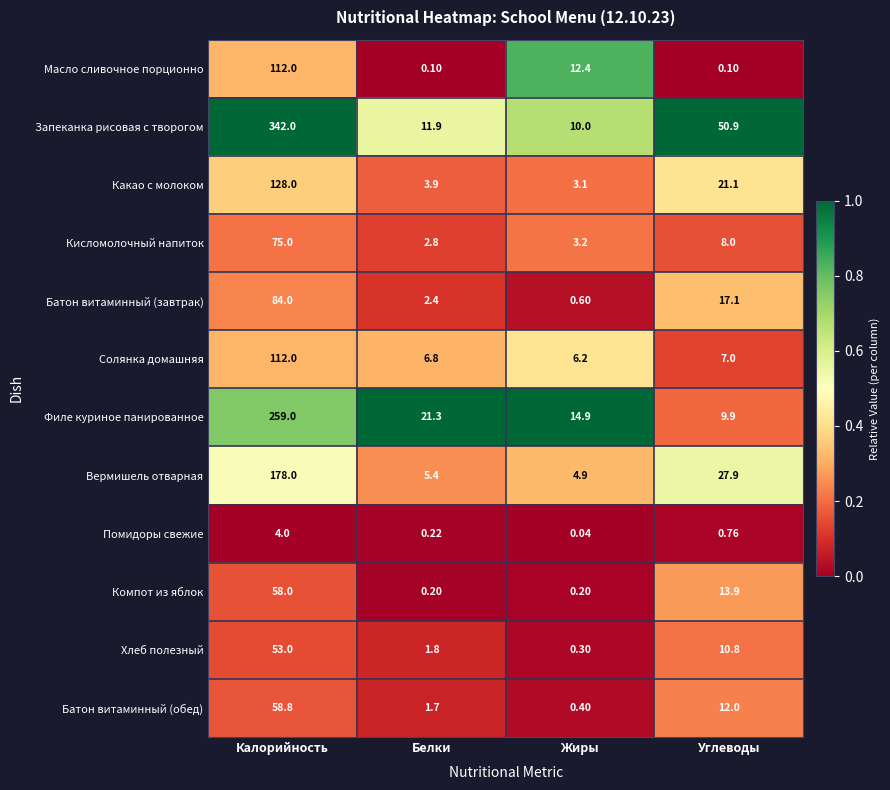

Rank the series at Жиры from highest to lowest value.

Филе куриное панированное, Масло сливочное порционно, Запеканка рисовая с творогом, Солянка домашняя, Вермишель отварная, Кисломолочный напиток, Какао с молоком, Батон витаминный (завтрак), Батон витаминный (обед), Хлеб полезный, Компот из яблок, Помидоры свежие